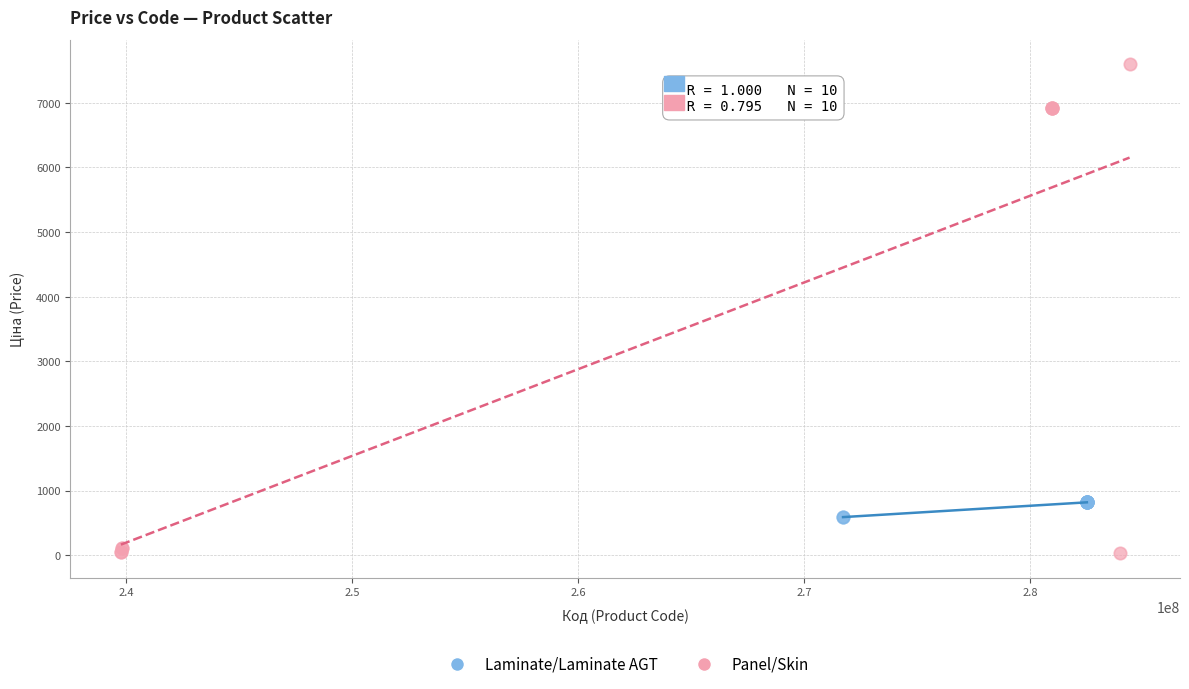

Which series contains the lowest Y value?

Panel/Skin